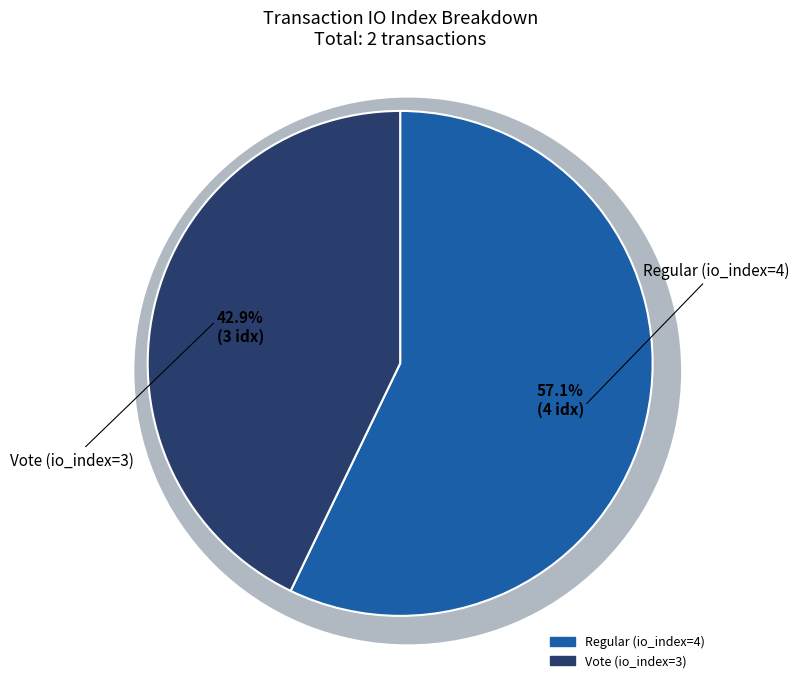

True or false: Vote (io_index=3) accounts for 50% of the total.

False